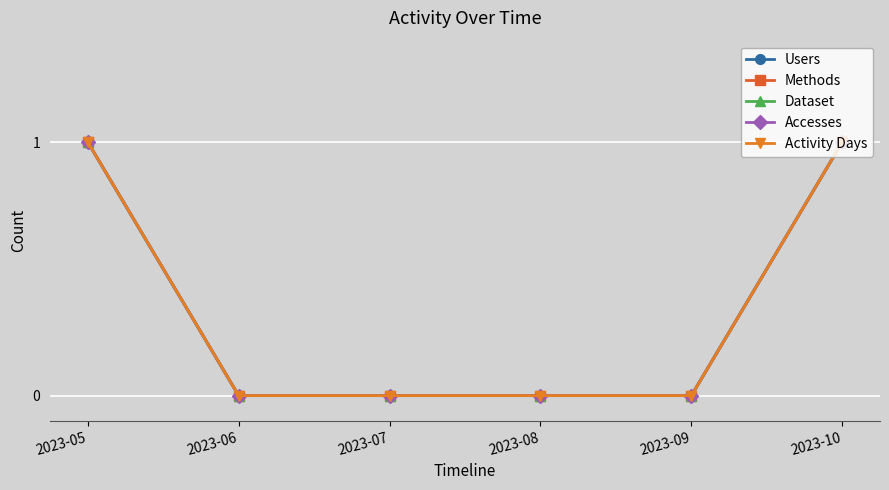

Is this an area chart (filled region under the line)?

No